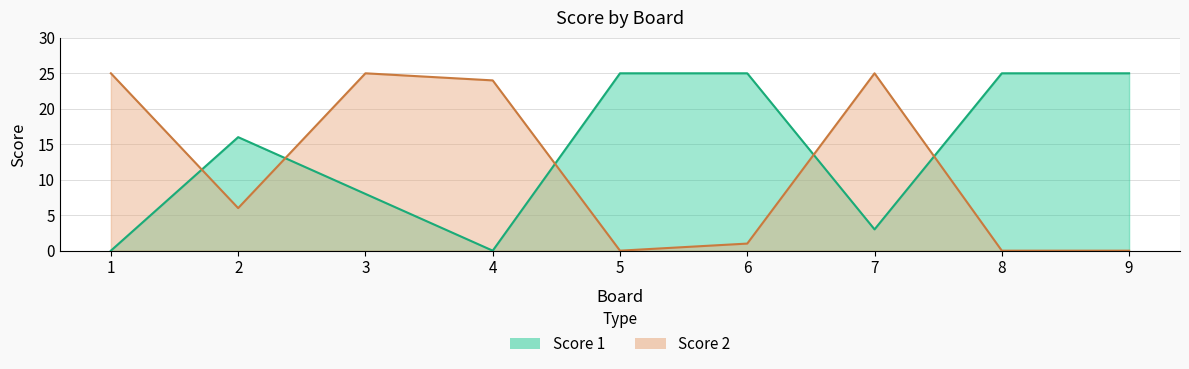

Count the number of data series in this chart.

2